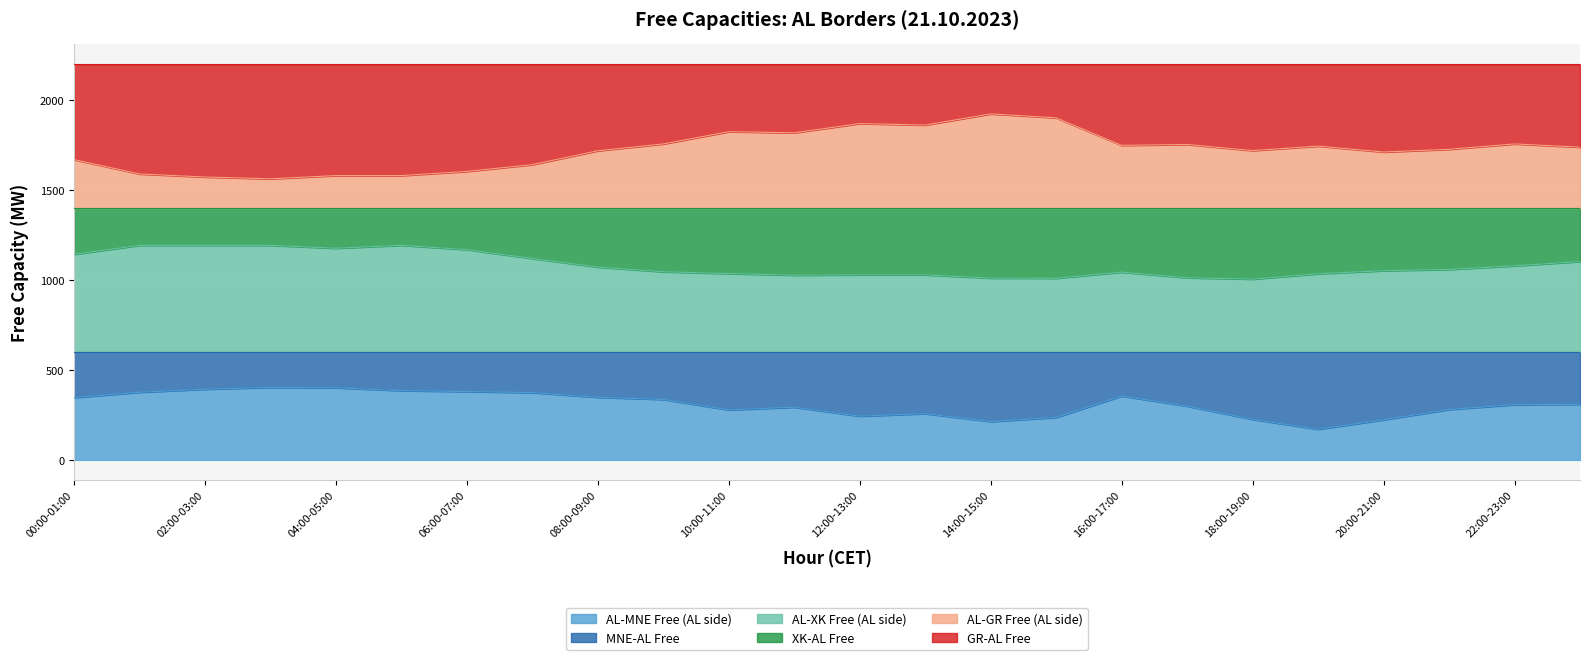

Between 22:00-23:00 and 17:00-18:00, which is larger?

22:00-23:00